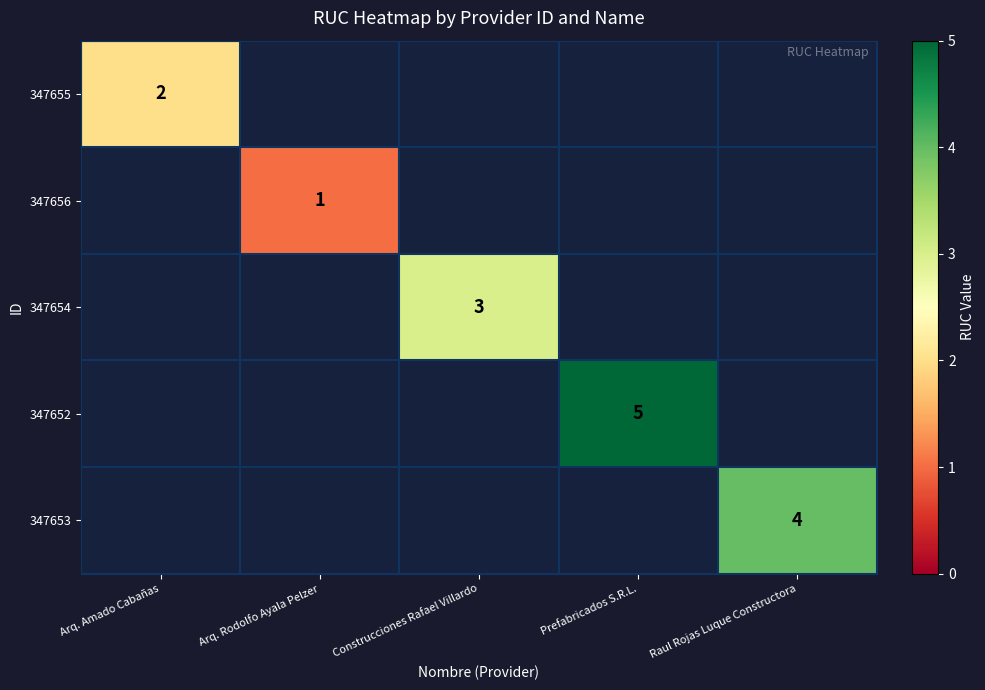

True or false: 347652 has a value of 5 at Prefabricados S.R.L..

True